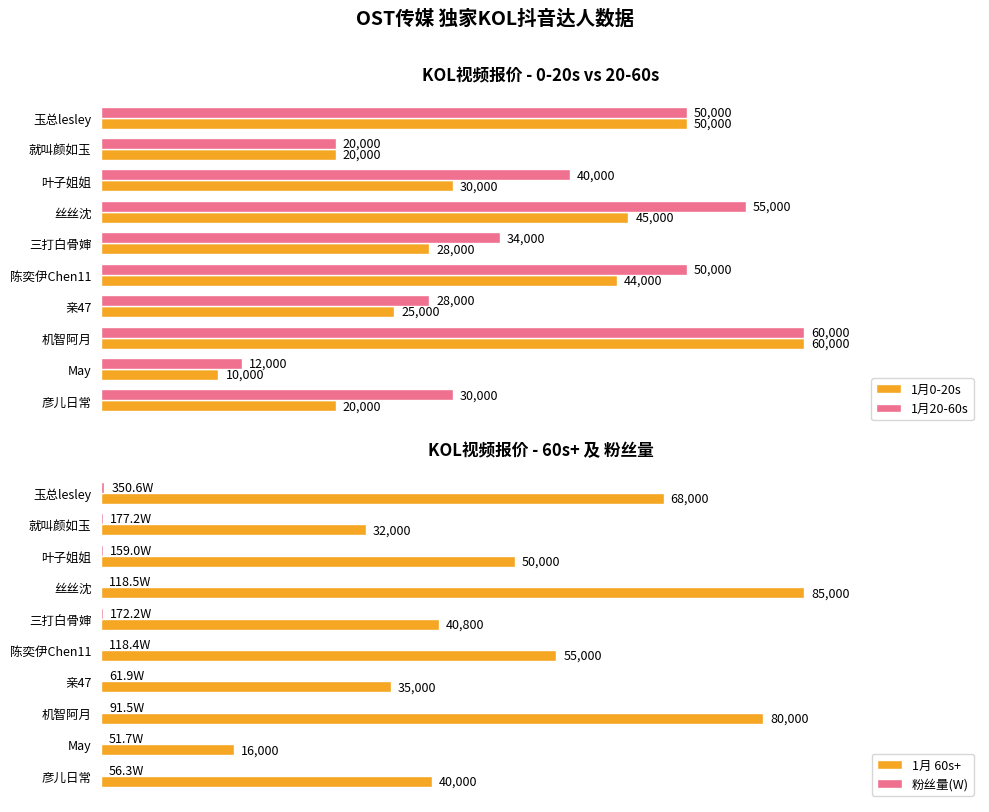

At which label is 1月20-60s closest to 36000?

三打白骨婶